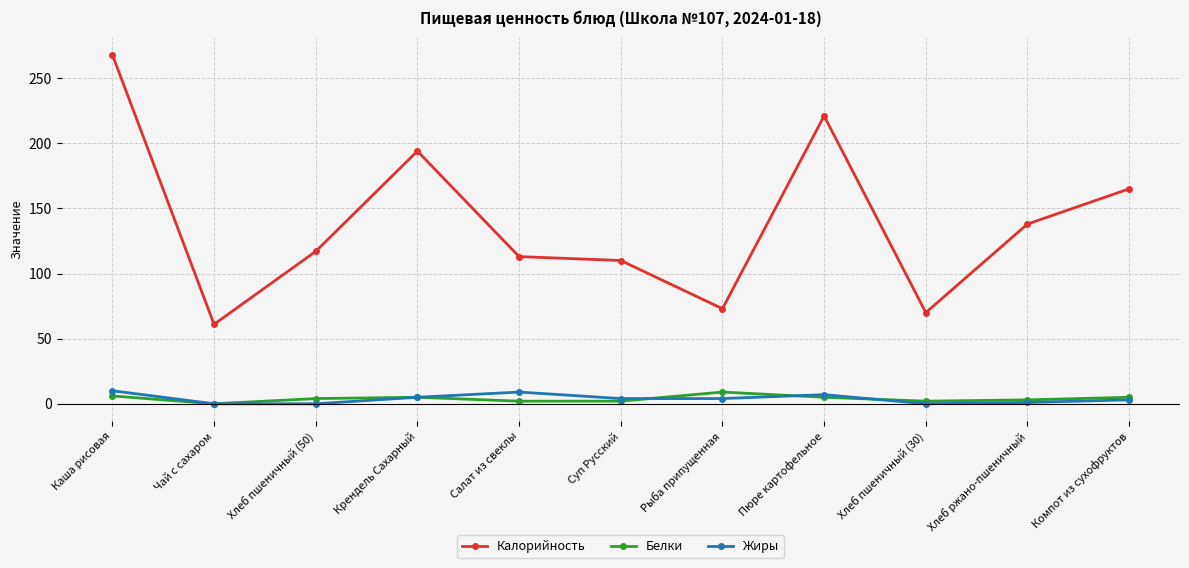

Where is the first local minimum for Калорийность?

Чай с сахаром